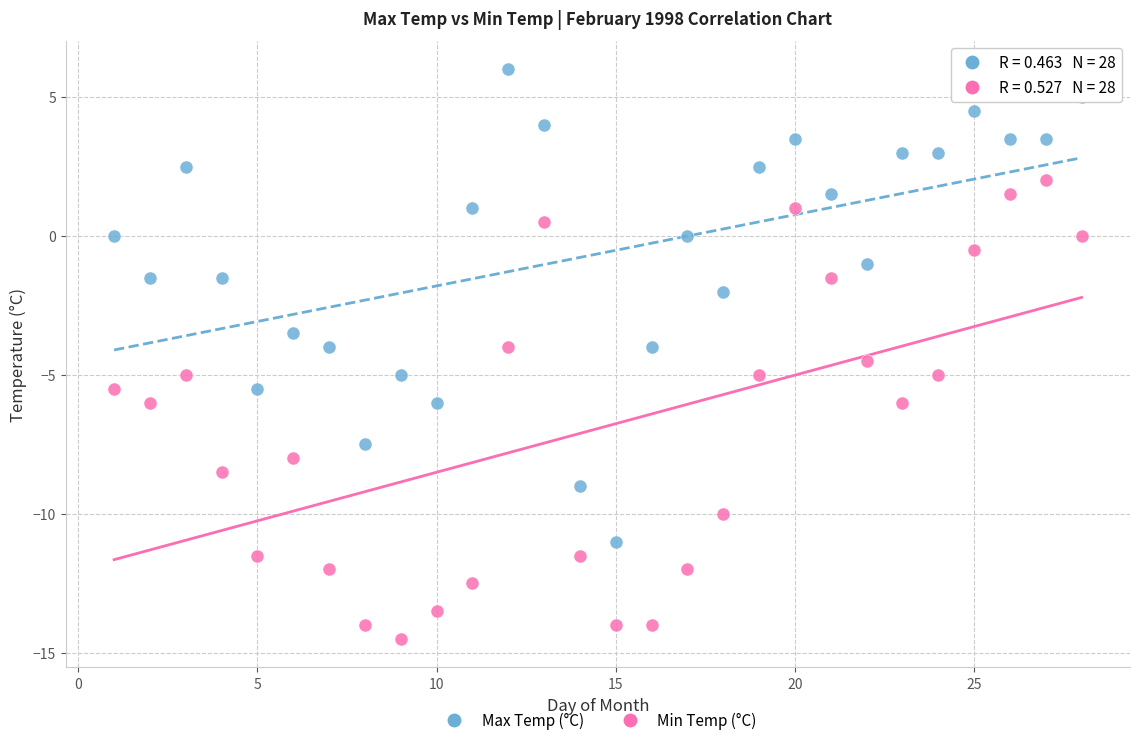

Across all data points, what is the range of Y values (max minus min)?

20.5